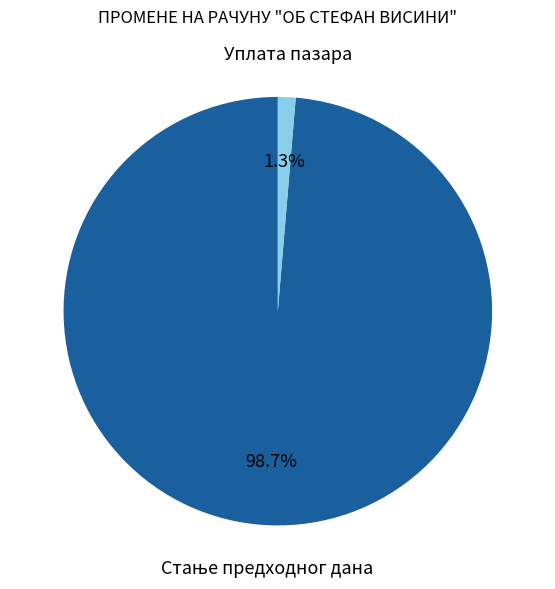

Does Уплата пазара account for over 50% of the chart?

No